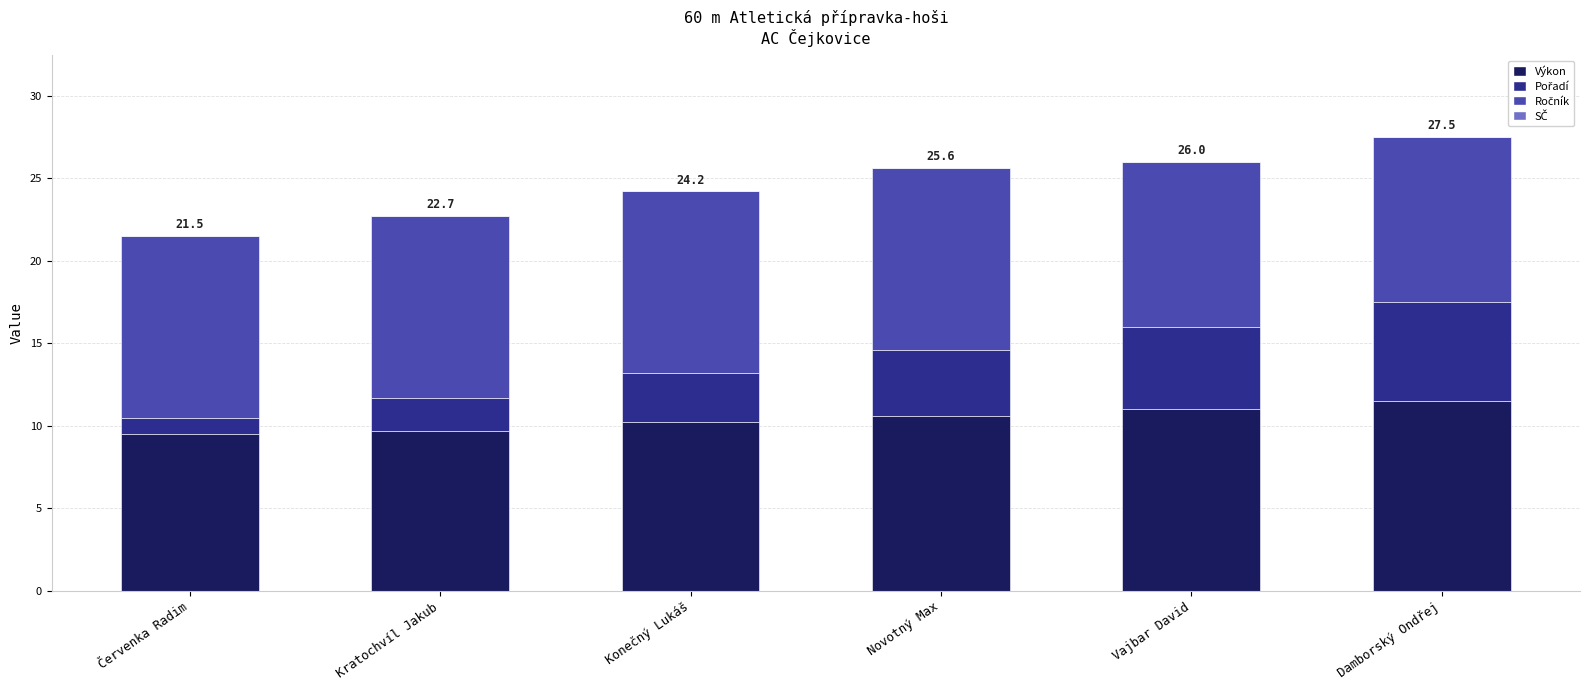

What is the difference between the maximum and minimum values in the Výkon series?

2.0